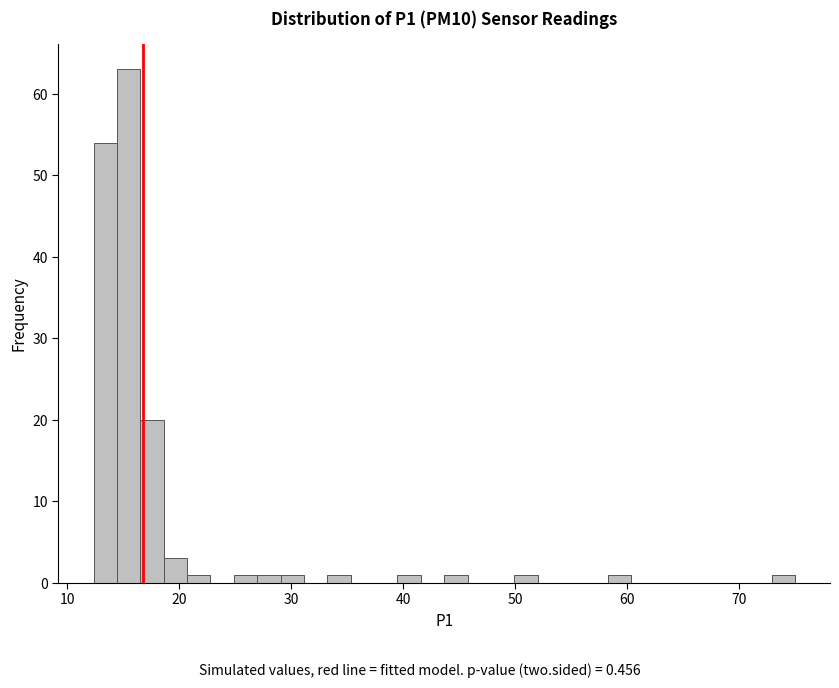

Read against the x-axis, roughly where is the centre of the tallest bar?

16